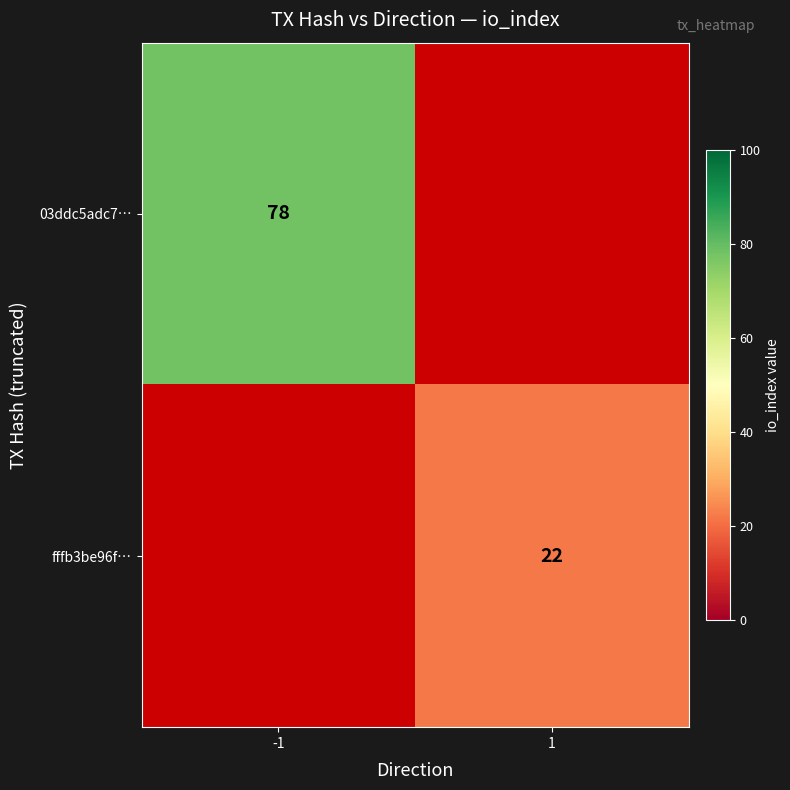

True or false: fffb3be96f… has a value of 22 at 1.

True